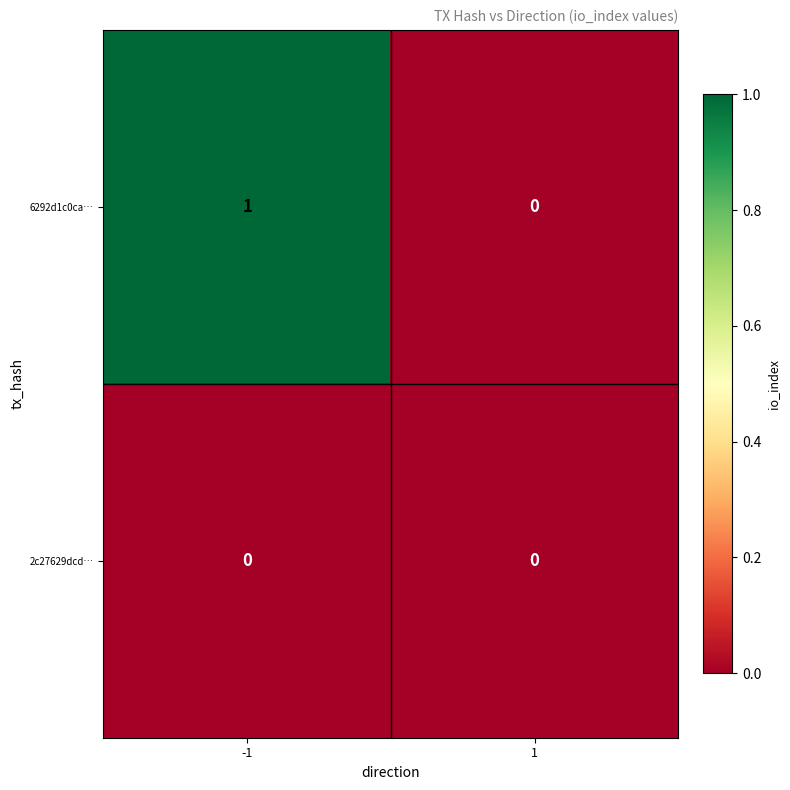

Which series has the largest range (max minus min)?

6292d1c0ca…